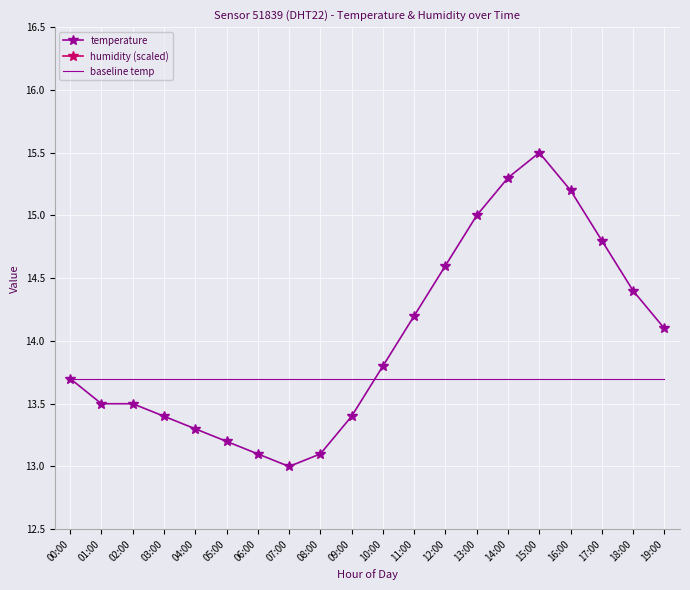

Between 15:00 and 10:00, which is larger?

15:00